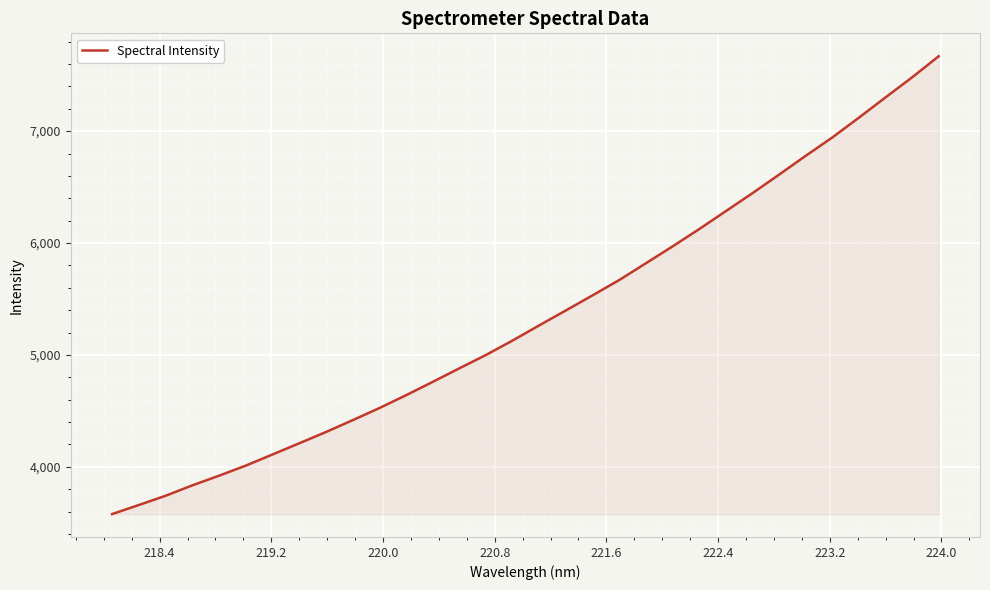

What is the minimum value shown in the chart?

3577.7